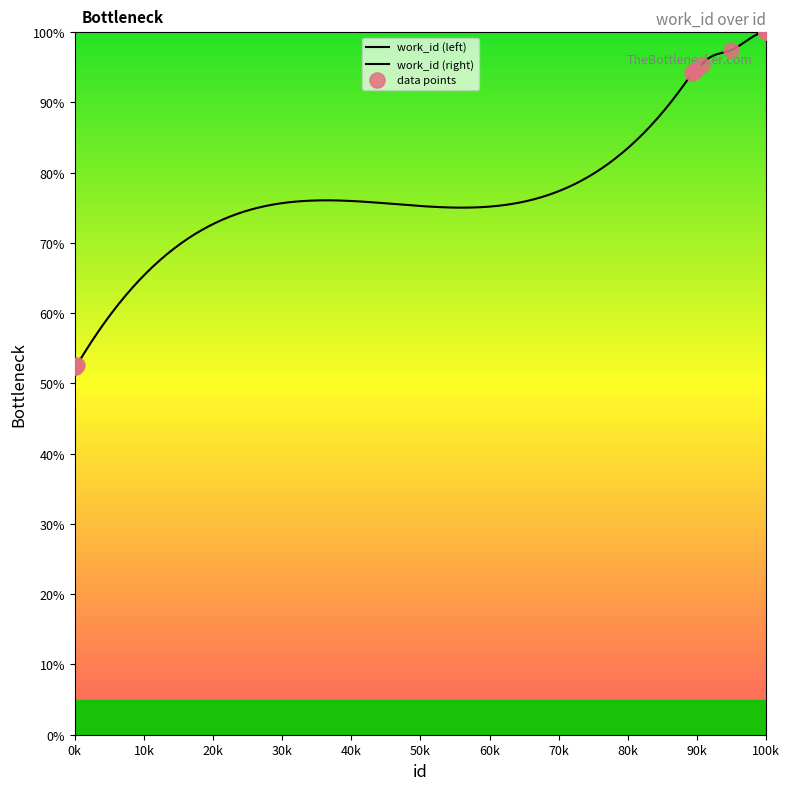

Between 8621 and 15985, which is larger?

15985